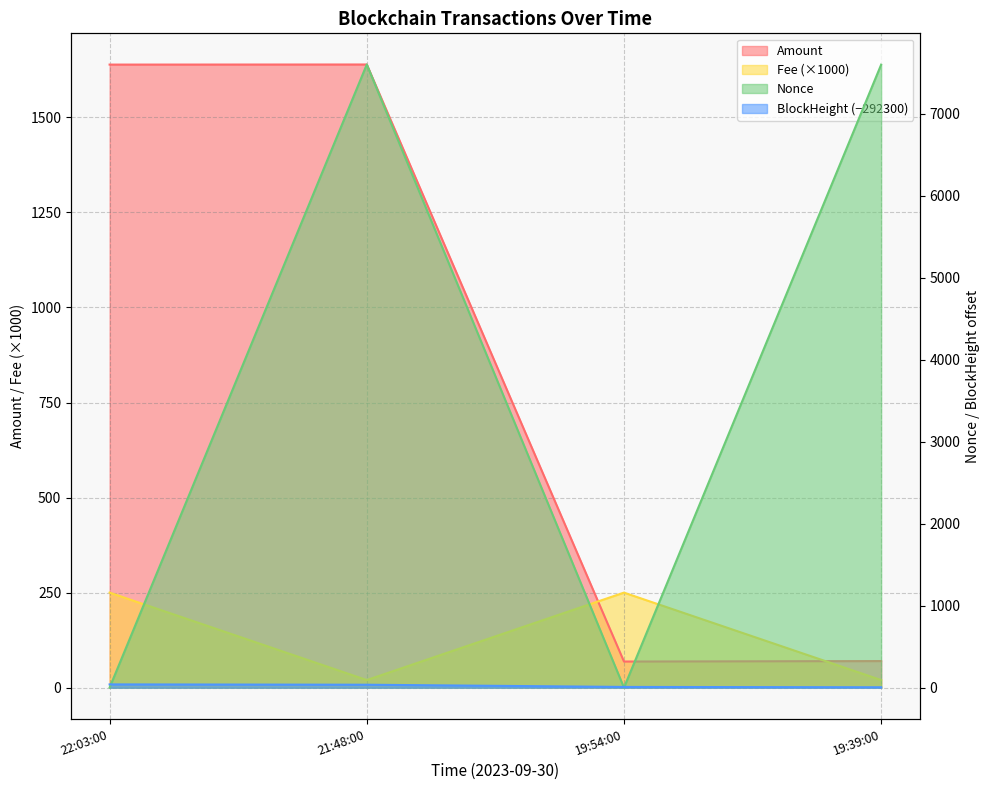

What is the total value across all series at 21:48:00?

9298.0